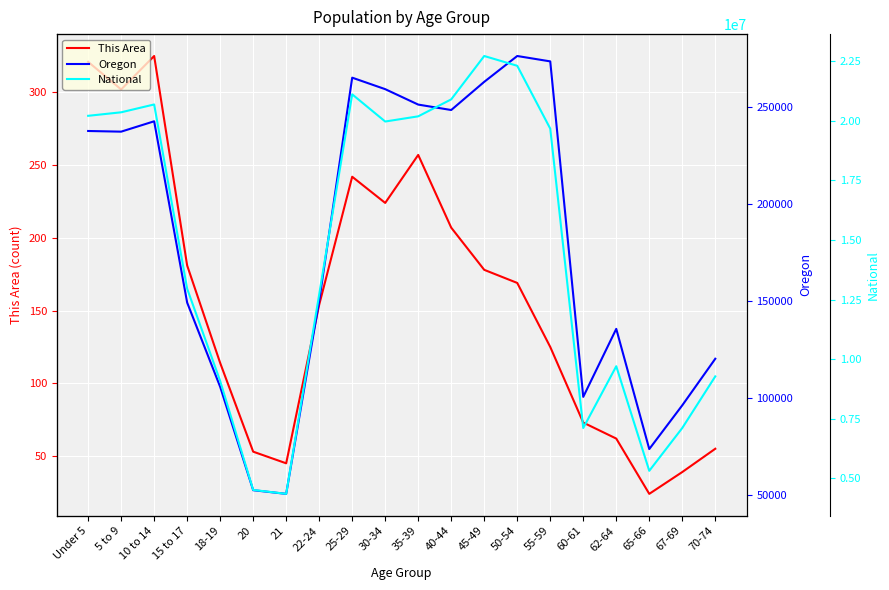

How many values in the National series exceed 19664805?

9